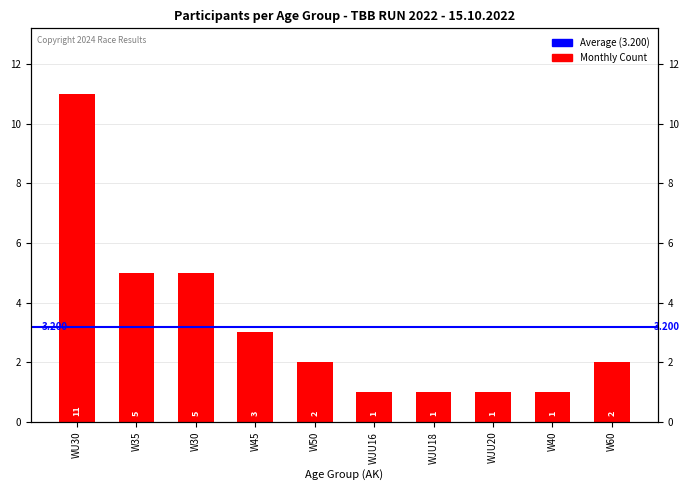

What position from the right is WJU16?

5